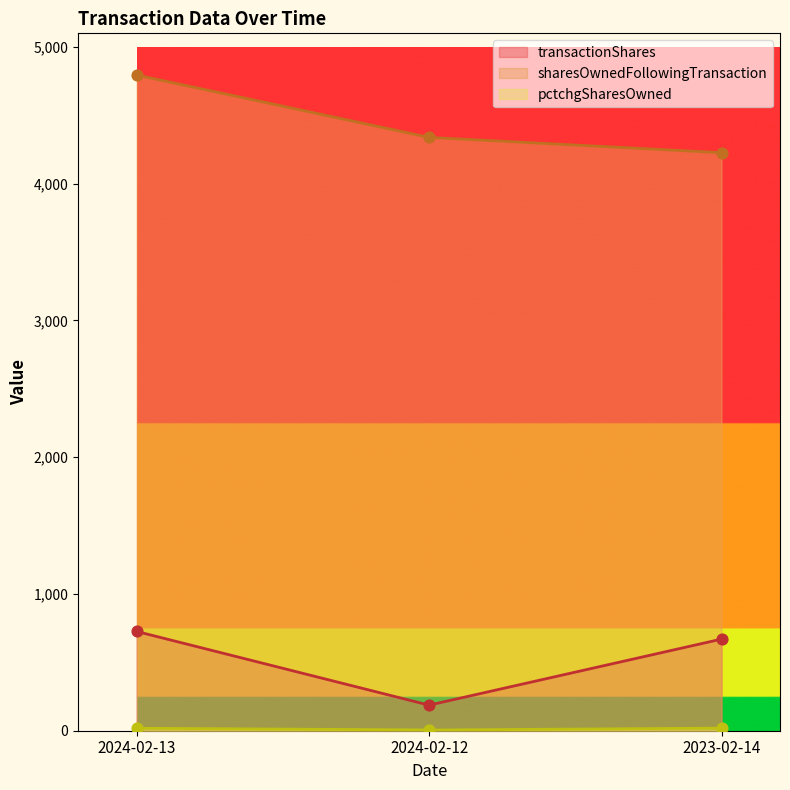

At which category is the sum across all series the highest?

2024-02-13